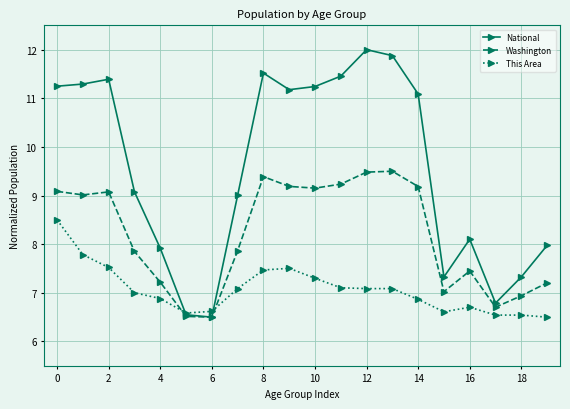

What is the minimum value for This Area?

6.5